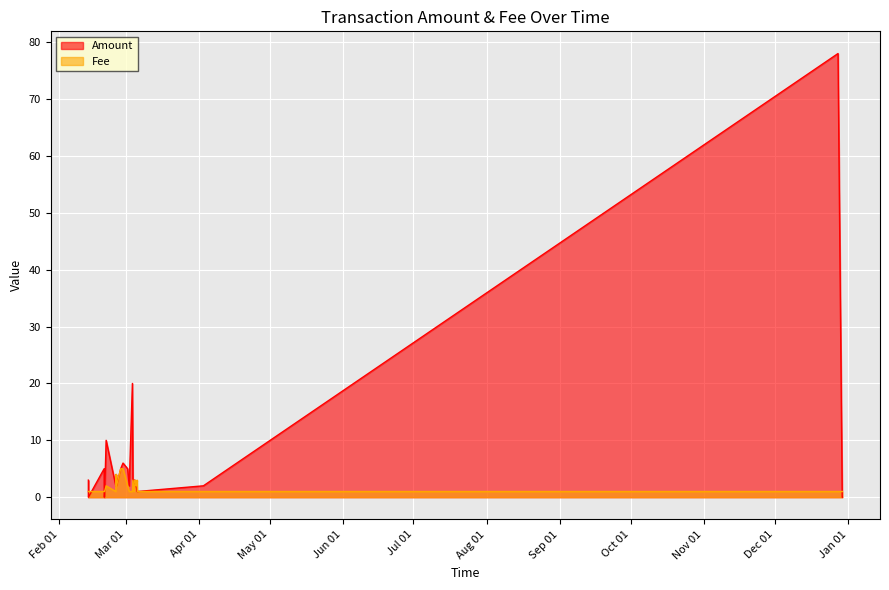

Is it true that Amount equals 1.1 at 2017-03-04 18:30:41?

False